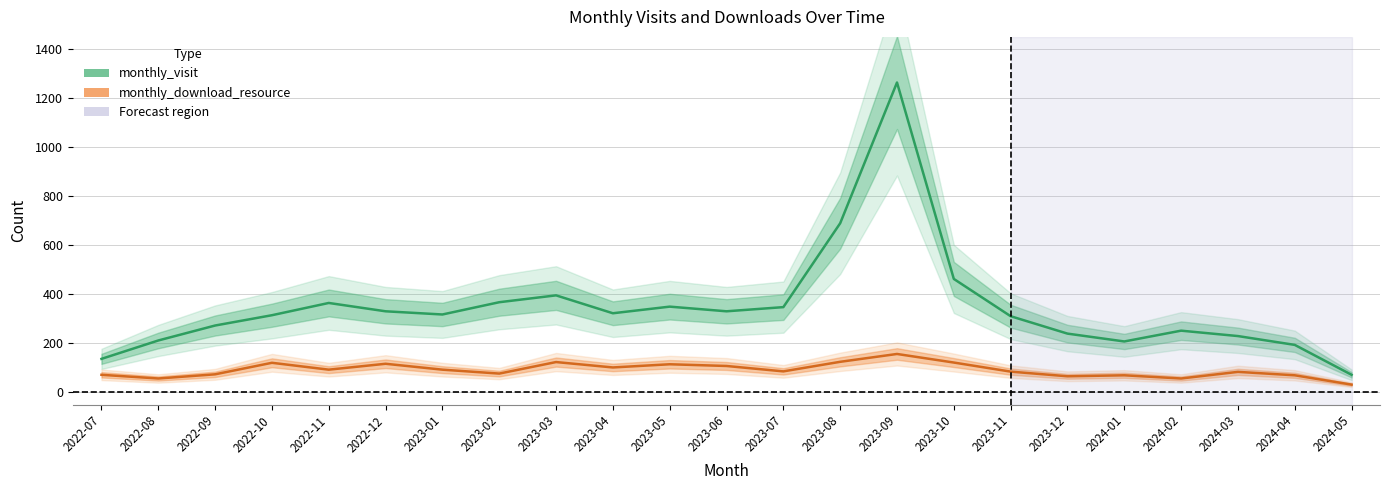

Rank the series by their maximum value, from lowest to highest.

monthly_download_resource, monthly_visit